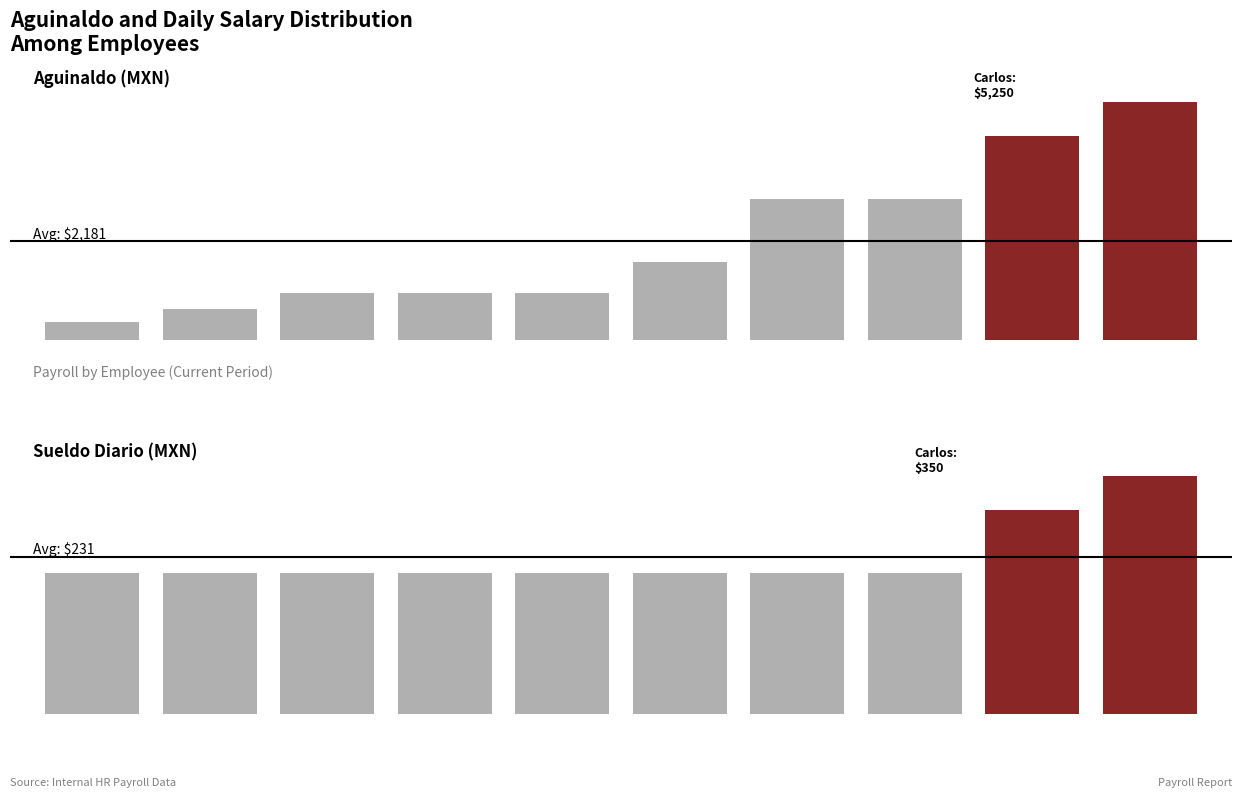

Reading left to right, transcribe all the data shown in this chart.

Aguinaldo: 383.6	682.0	1023.0	1023.0	1023.0	1705.0	3111.6	3111.6	4500.0	5250.0
Sueldo Diario: 207.4	207.4	207.4	207.4	207.4	207.4	207.4	207.4	300.0	350.0